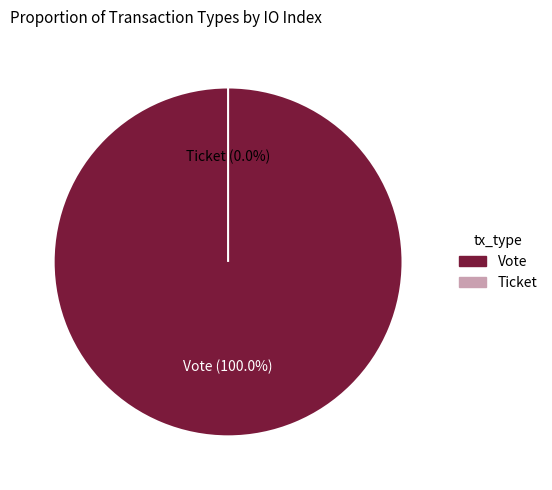

Count the number of slices in the pie.

2